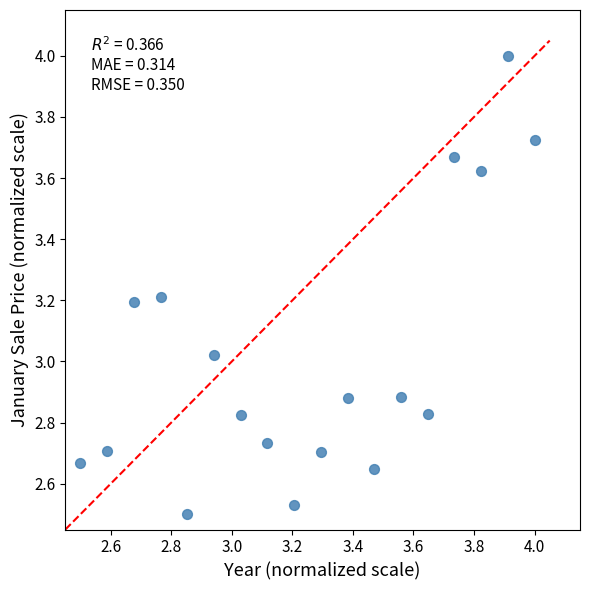

What is the range of X values (max minus min)?

1.5